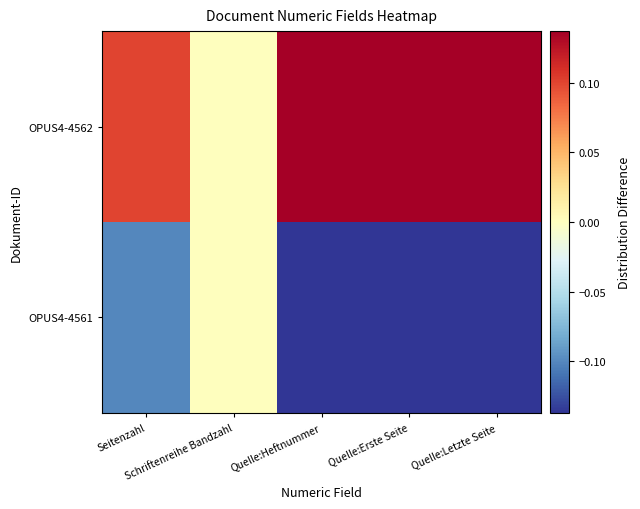

List the series in order of their overall mean, lowest first.

OPUS4-4561, OPUS4-4562